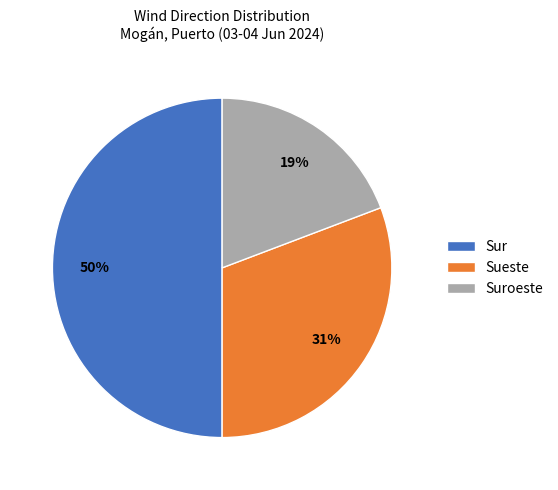

Does Sueste represent more than half of the total?

No